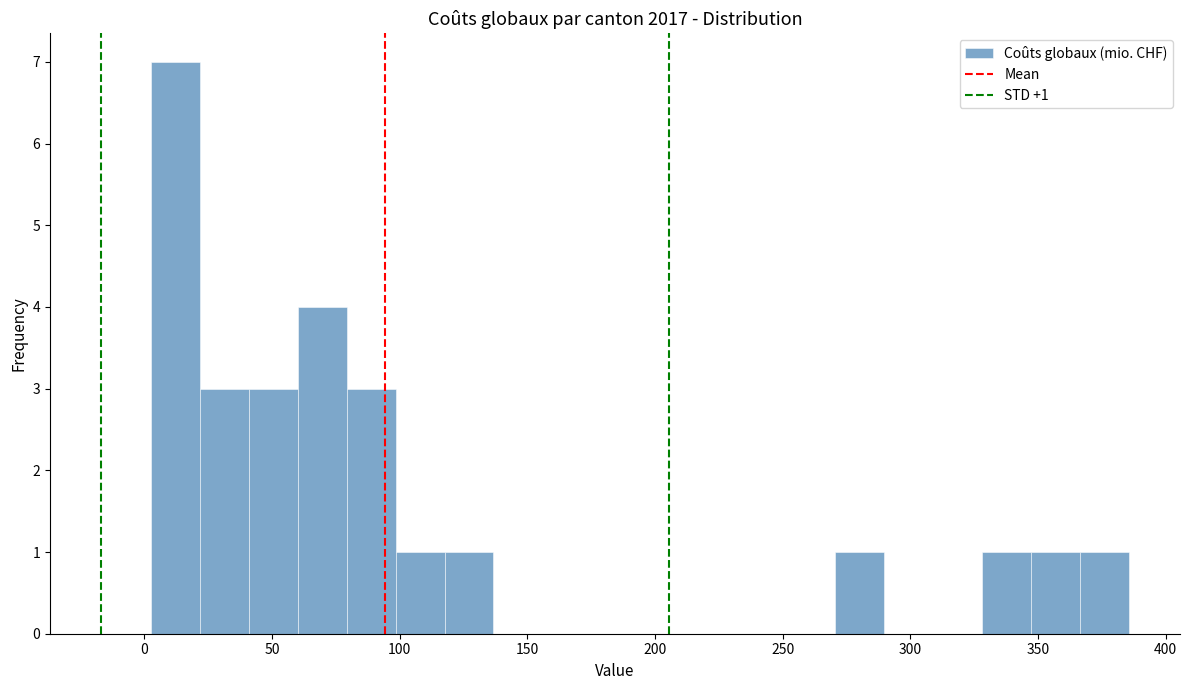

Around what value on the x-axis is the tallest bar? Give the approximate position of its centre, as read against the axis.

10